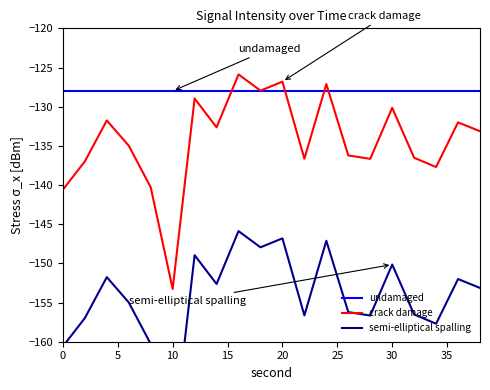

What is the value of the semi-elliptical spalling point at the 2nd from the left?

-157.0